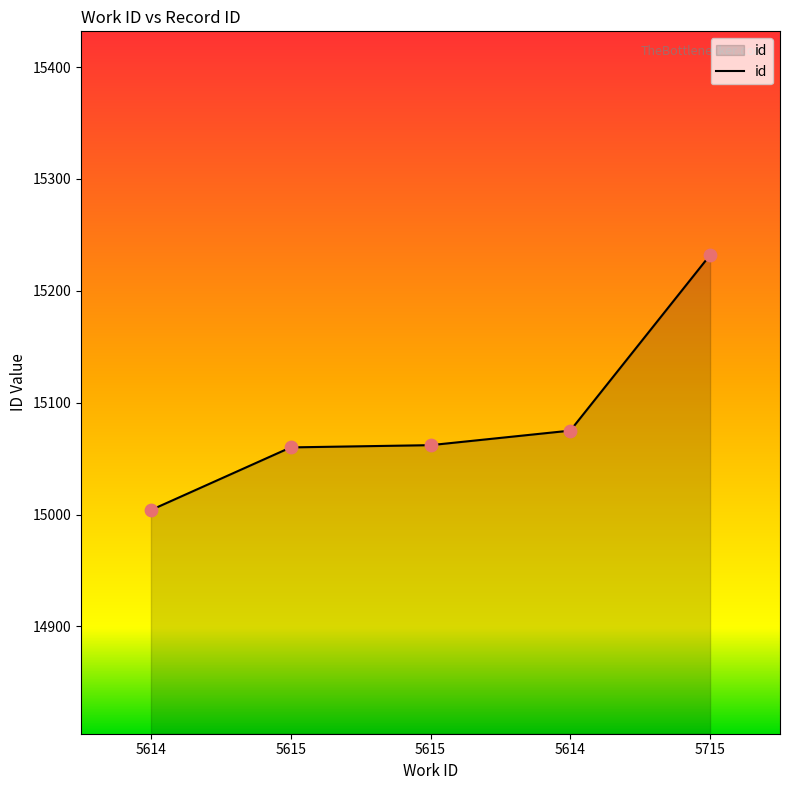

How many values are below 15062?

2